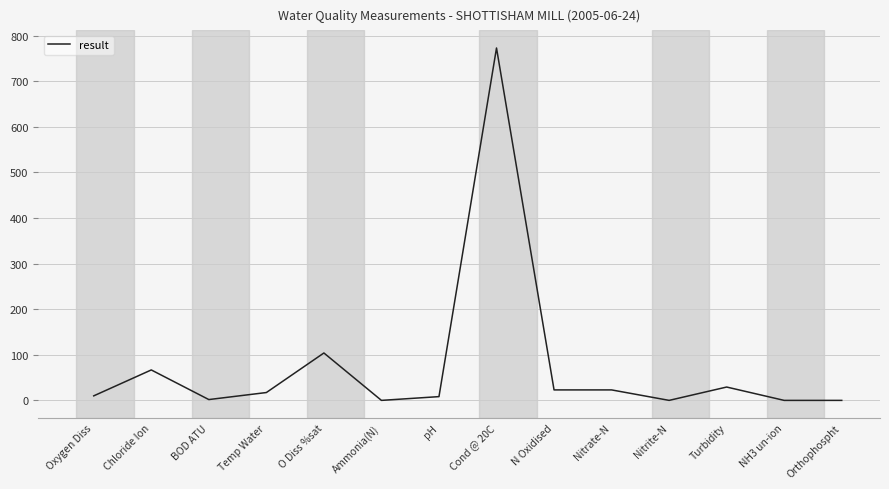

Between Chloride Ion and pH, which is larger?

Chloride Ion